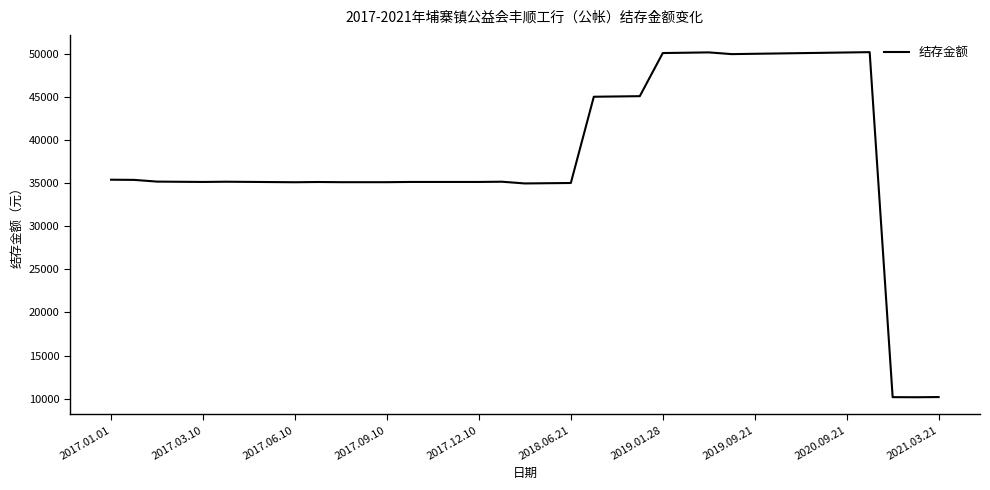

What is the difference between the second highest and minimum values?

39981.0